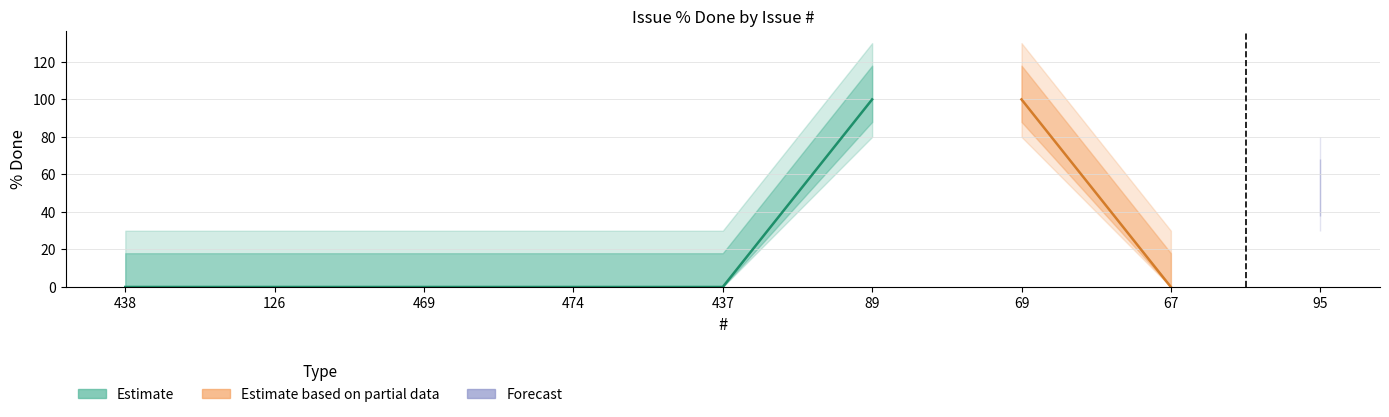

Is it true that the value at 474 is 0?

True